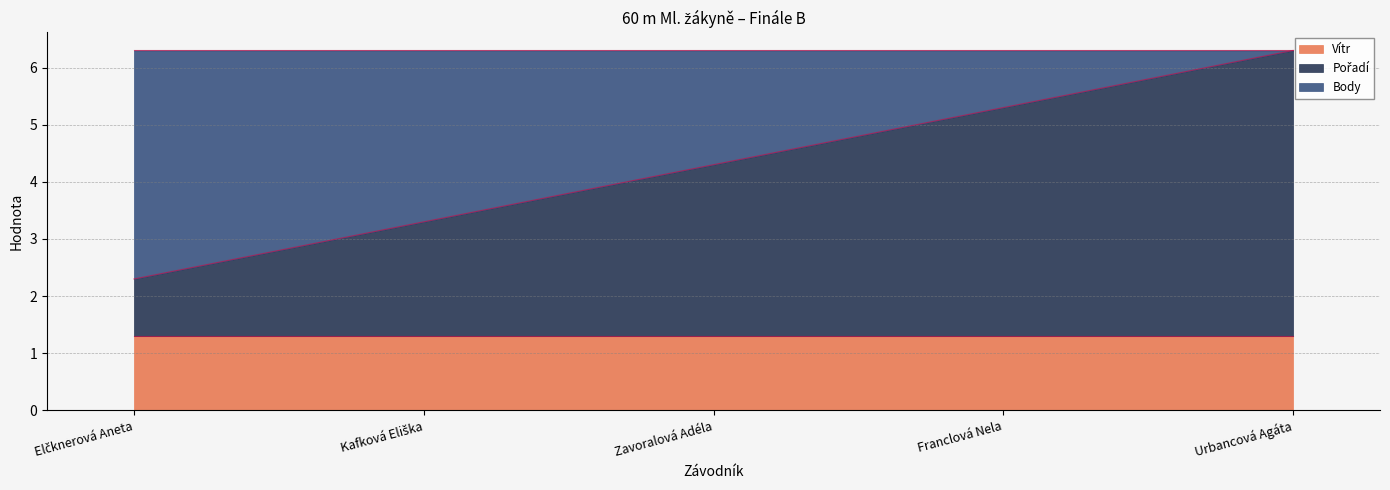

How many data points in Pořadí are less than 3?

2